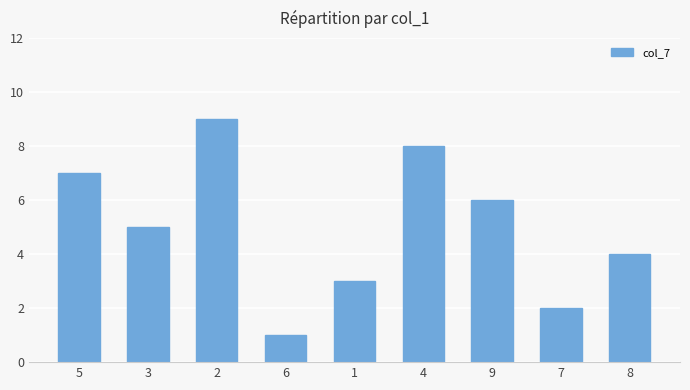

Is it true that the value at 1 is 3?

True